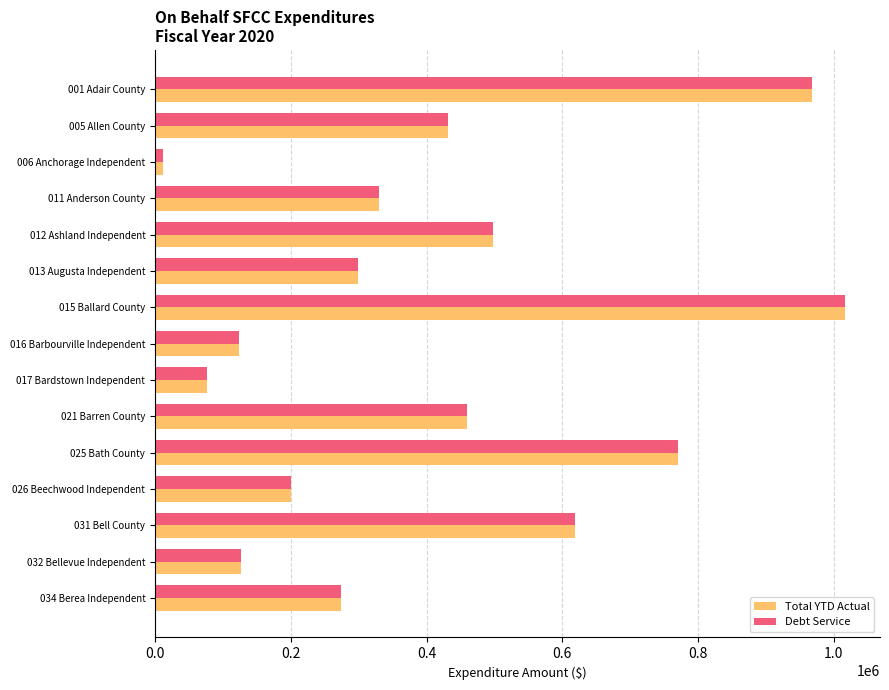

What are all the series names shown in the legend?

Total YTD Actual, Debt Service